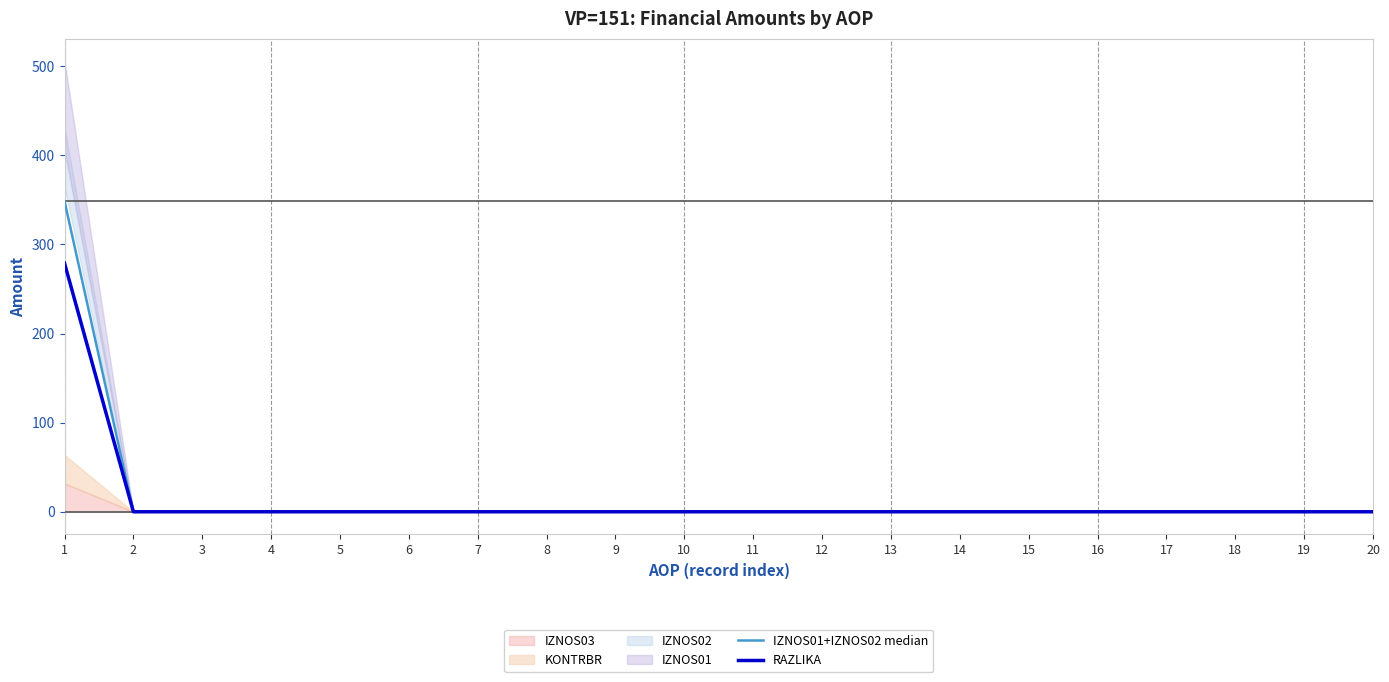

True or false: RAZLIKA and IZNOS01+IZNOS02 median cross at least once.

False